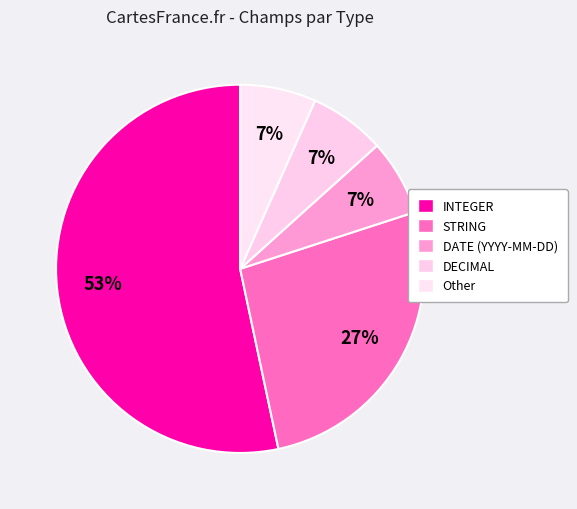

To the nearest percent, what percentage of the pie is Other?

7%